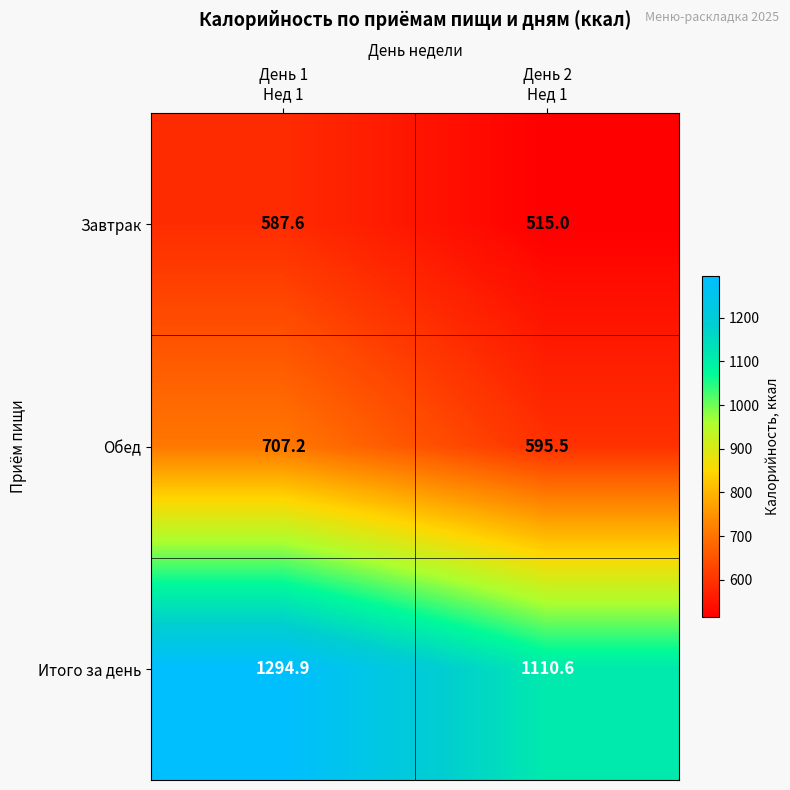

What is the sum of all Итого за день values?

2405.5